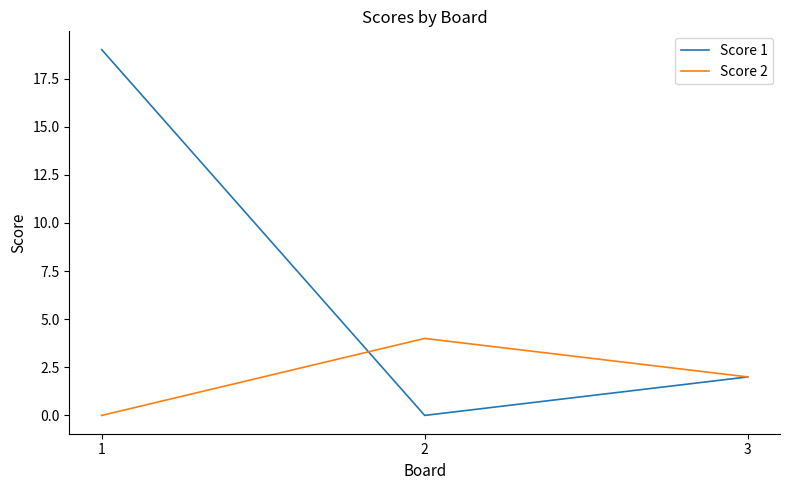

Which series has the largest range (max minus min)?

Score 1